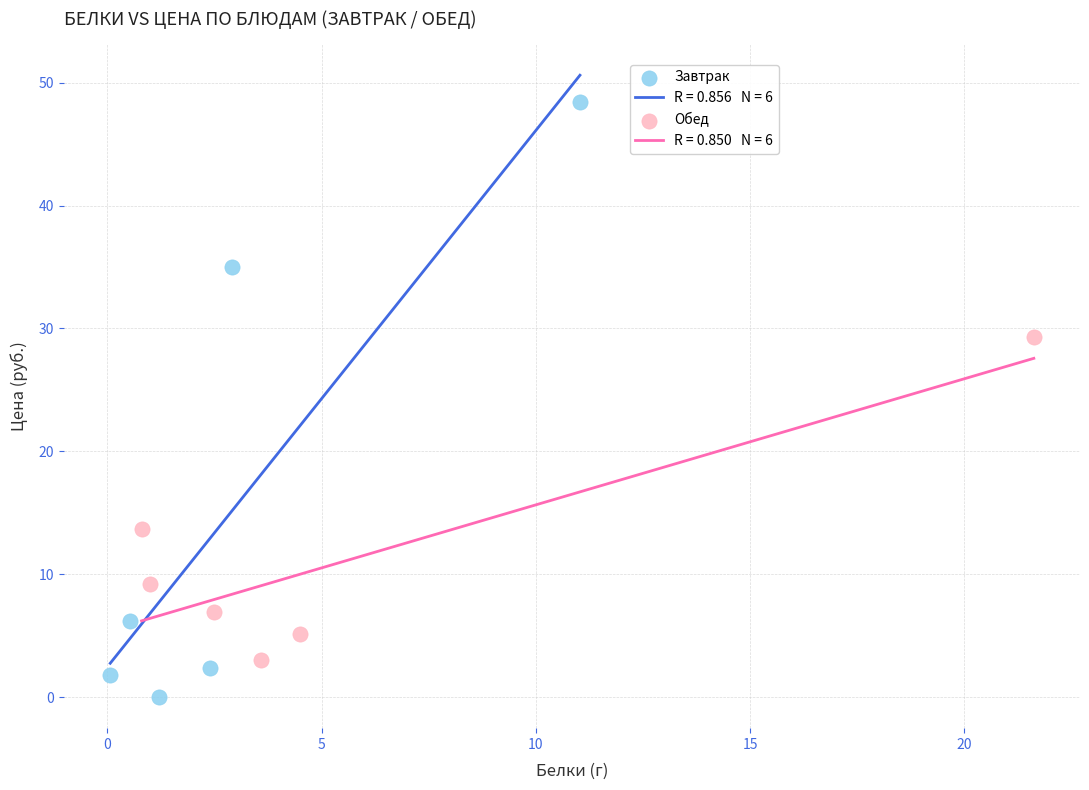

Which series reaches the maximum Y coordinate?

Завтрак